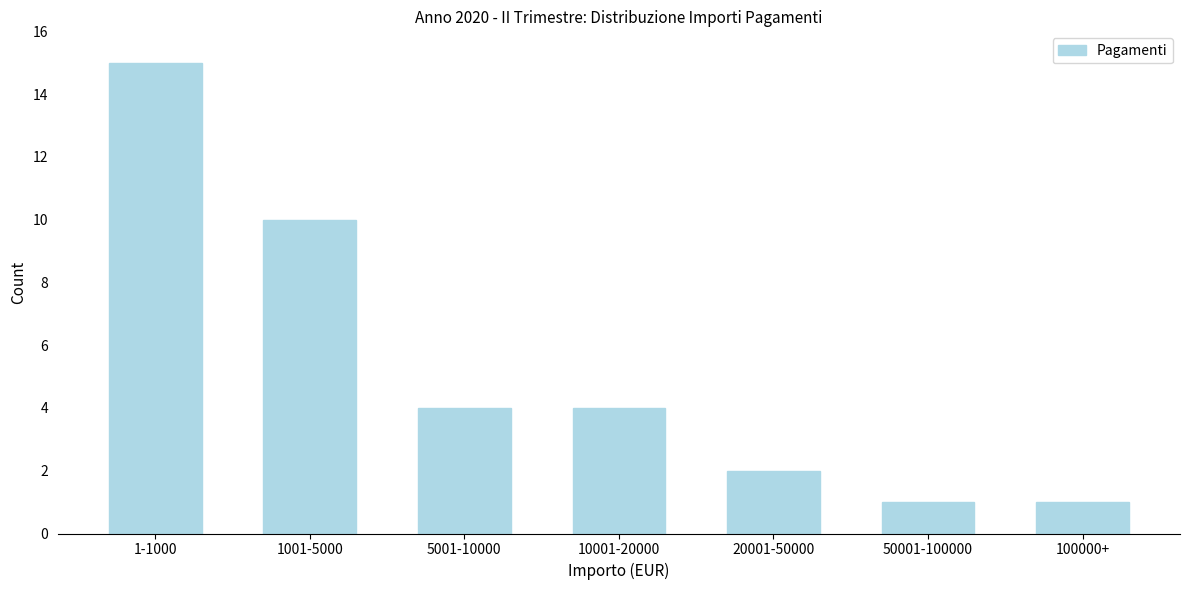

Reading left to right, what are all the values shown in this chart?

15	10	4	4	2	1	1